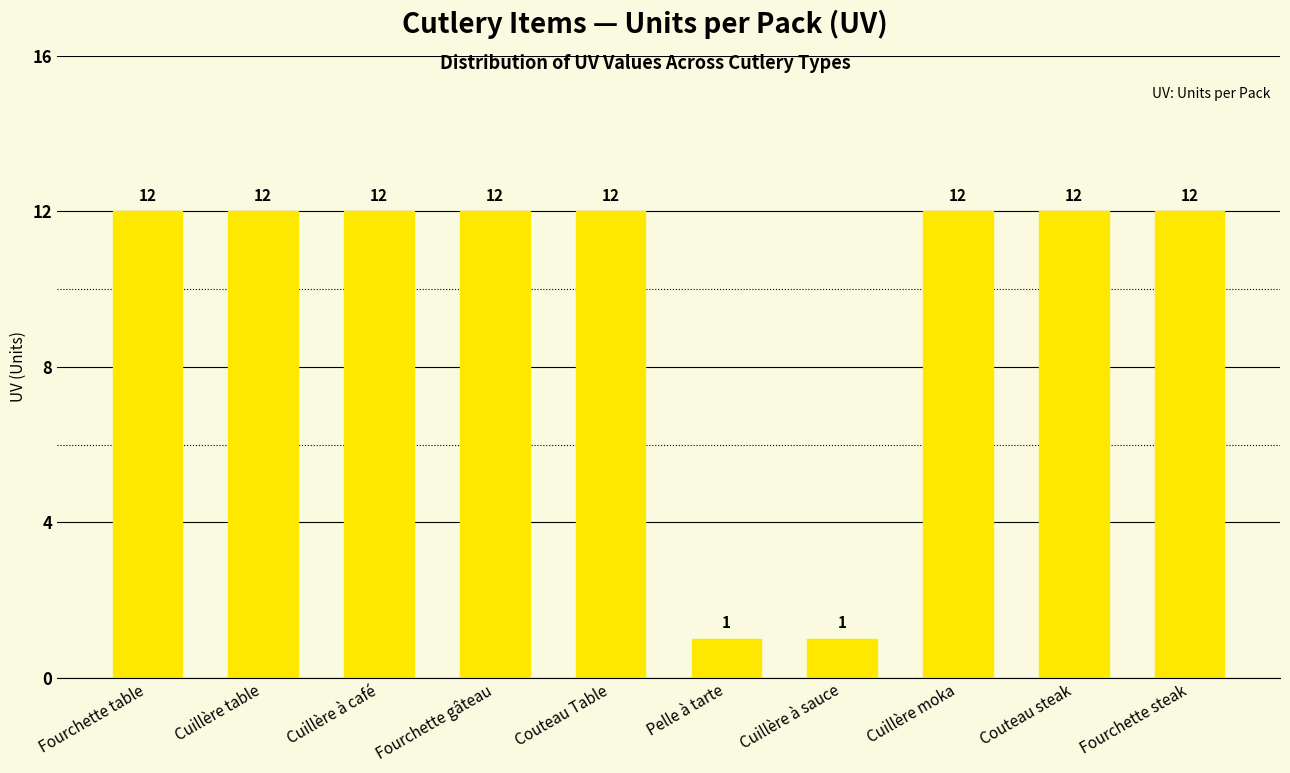

What is the sum of the values at Couteau Table and Cuillère moka?

24